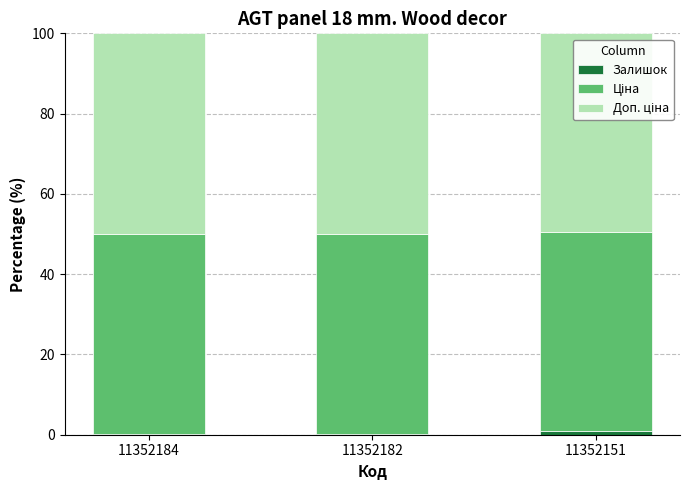

The value of Ціна at 11352151 is 83.5. True or false?

False